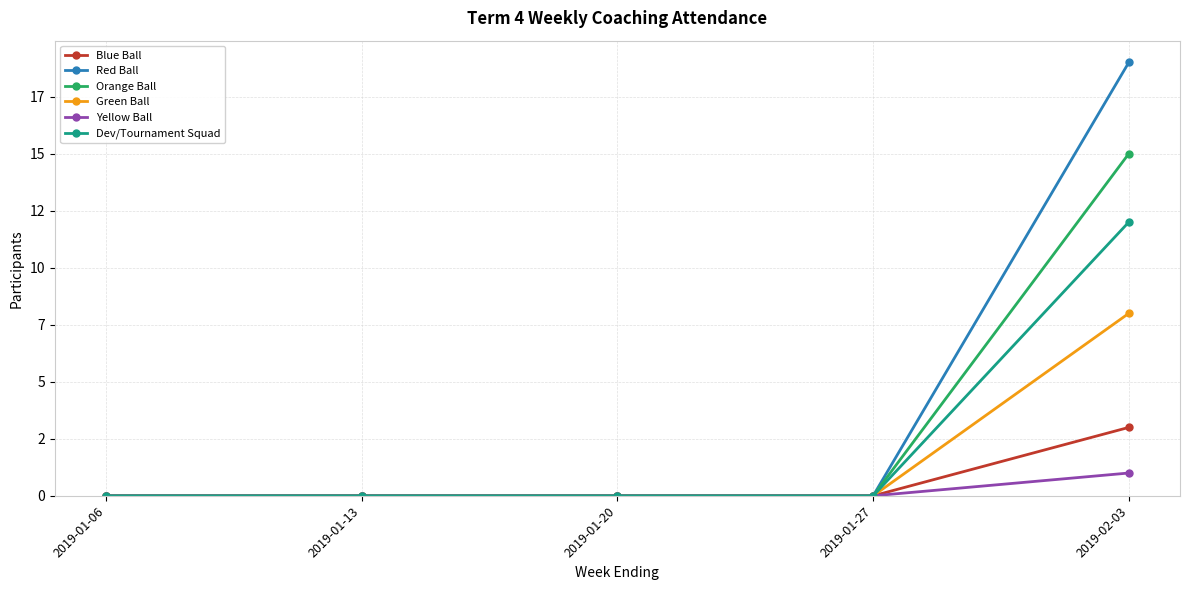

Between 2019-02-03 and 2019-01-13, which is larger?

2019-02-03